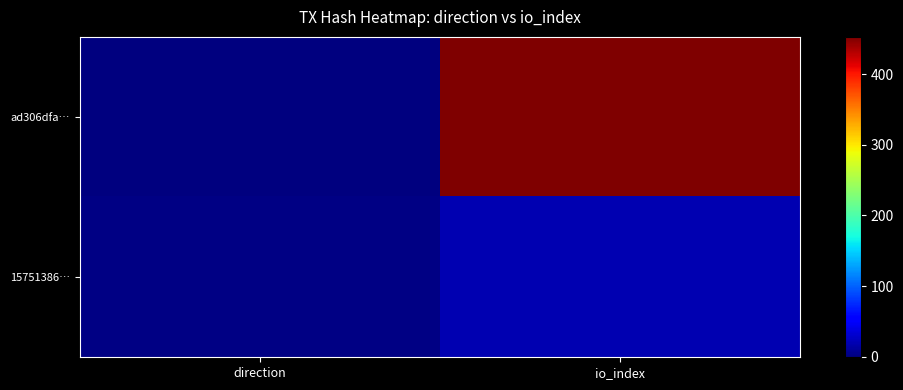

Reading right to left, transcribe all the data shown in this chart.

ad306dfa…: io_index=453	direction=-1
15751386…: io_index=20	direction=1